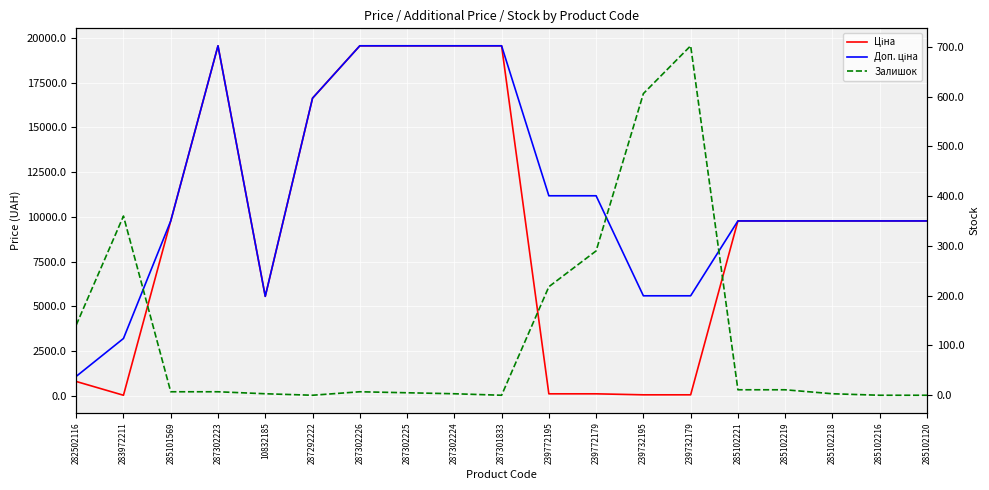

What are all the series names shown in the legend?

Ціна, Доп. ціна, Залишок